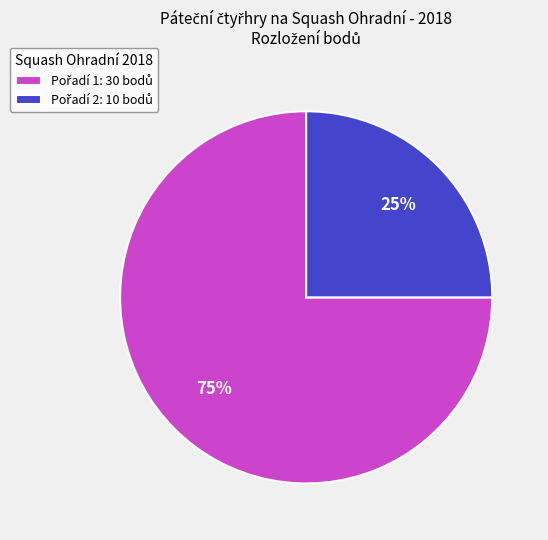

To the nearest percent, what is the average slice percentage?

50%